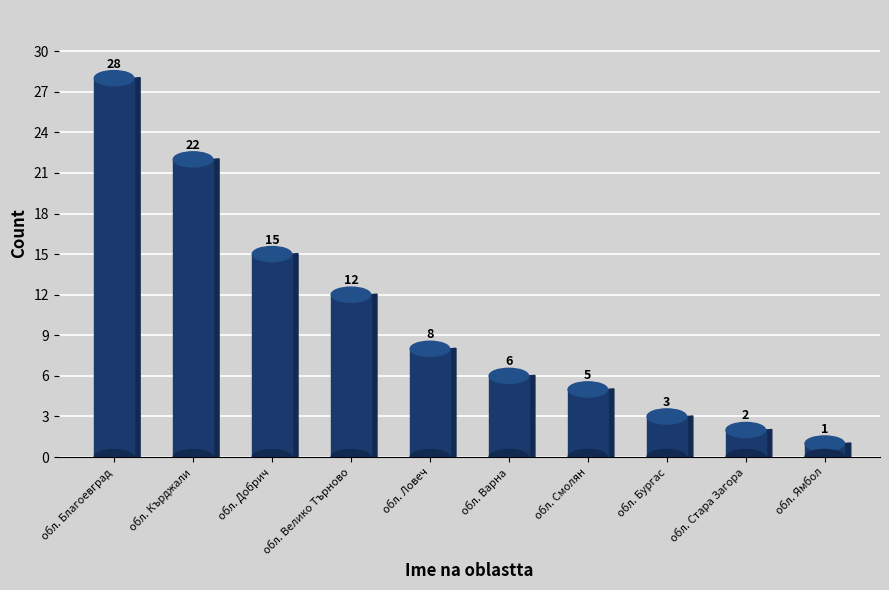

List the labels in order of value, smallest first.

обл. Ямбол, обл. Стара Загора, обл. Бургас, обл. Смолян, обл. Варна, обл. Ловеч, обл. Велико Търново, обл. Добрич, обл. Кърджали, обл. Благоевград